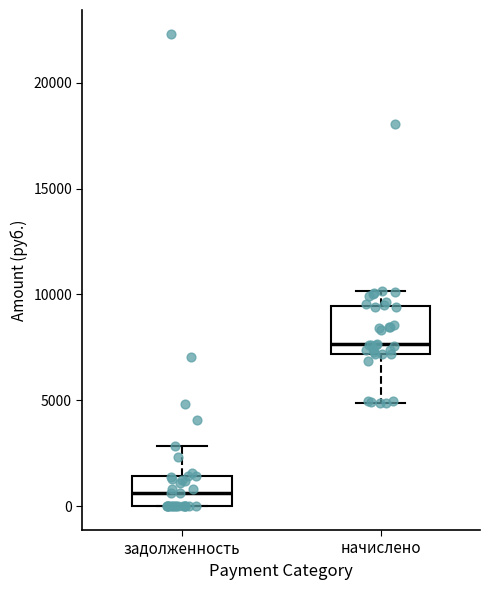

Reading left to right, transcribe this box plot: for each box, give where its median line is, the range the box spans, and where its two whiskers end, as read against the y-axis. The values are not printed on the chart, so give them approximately, as read against the axis.

задолженность: median 500, box 0 to 1500, whiskers 0 to 3000
начислено: median 7500, box 7000 to 9500, whiskers 5000 to 10000